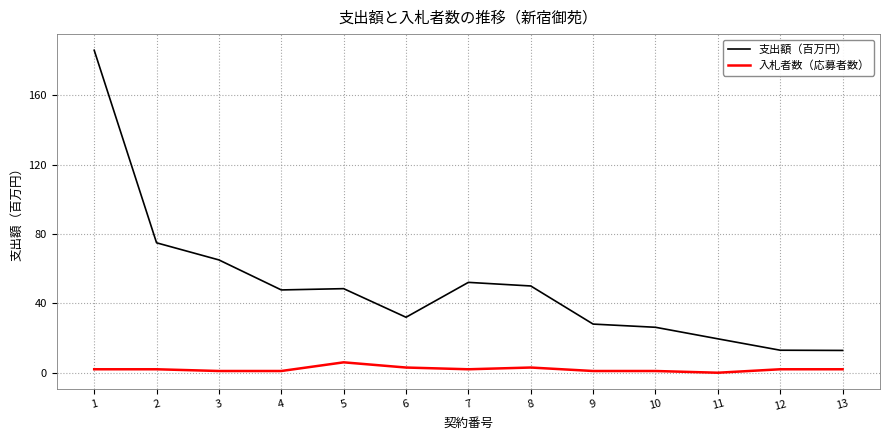

Between 1 and 10, which series saw the biggest shift?

支出額（百万円）